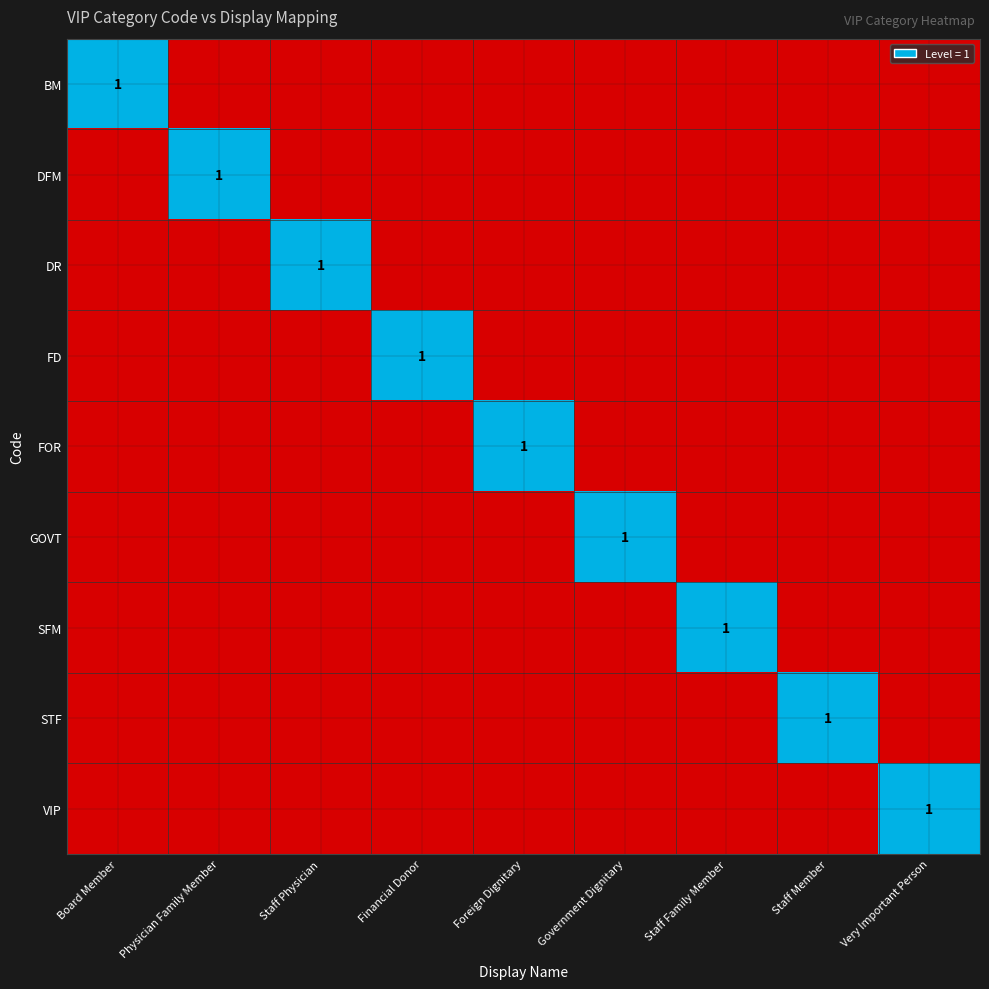

At Government Dignitary, list the series in order from largest to smallest.

GOVT, BM, DFM, DR, FD, FOR, SFM, STF, VIP